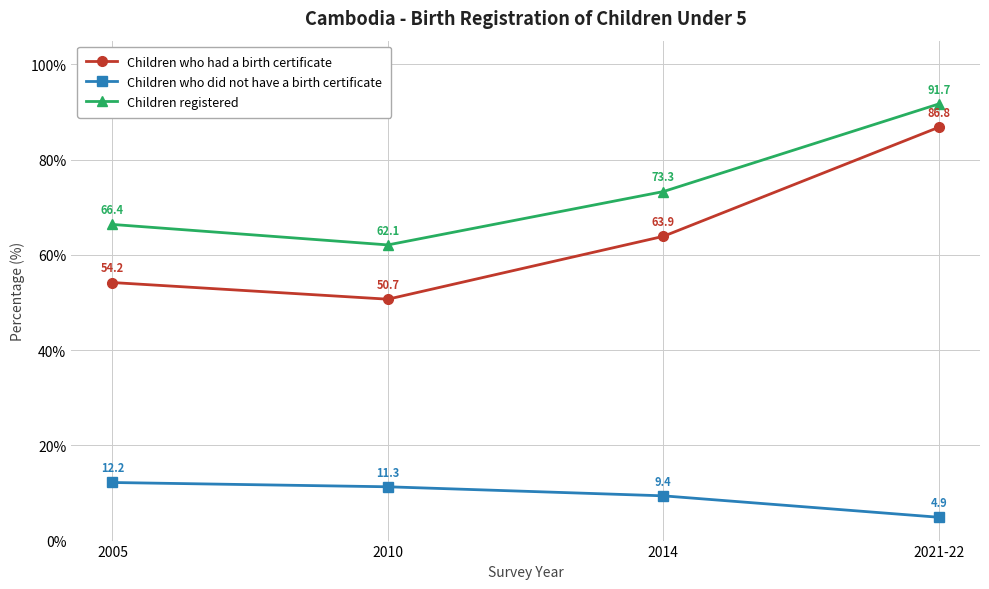

How many data points in Children who did not have a birth certificate are above 11?

2